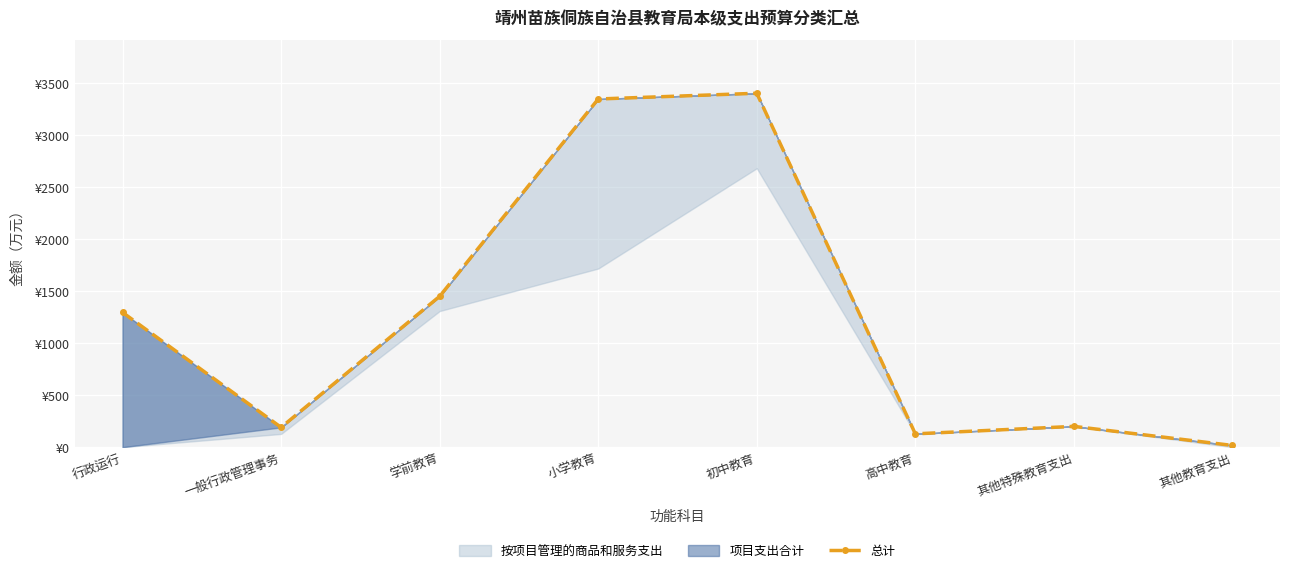

Which label corresponds to the largest value in the chart?

初中教育